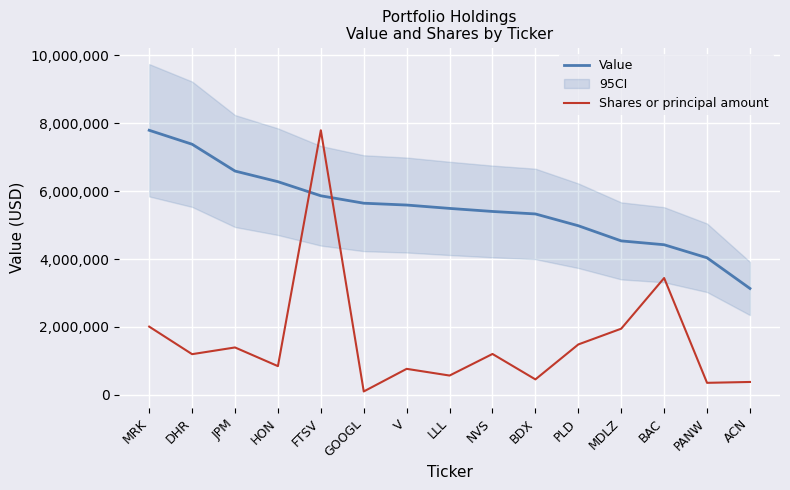

At which label is Shares or principal amount closest to 3945478?

BAC